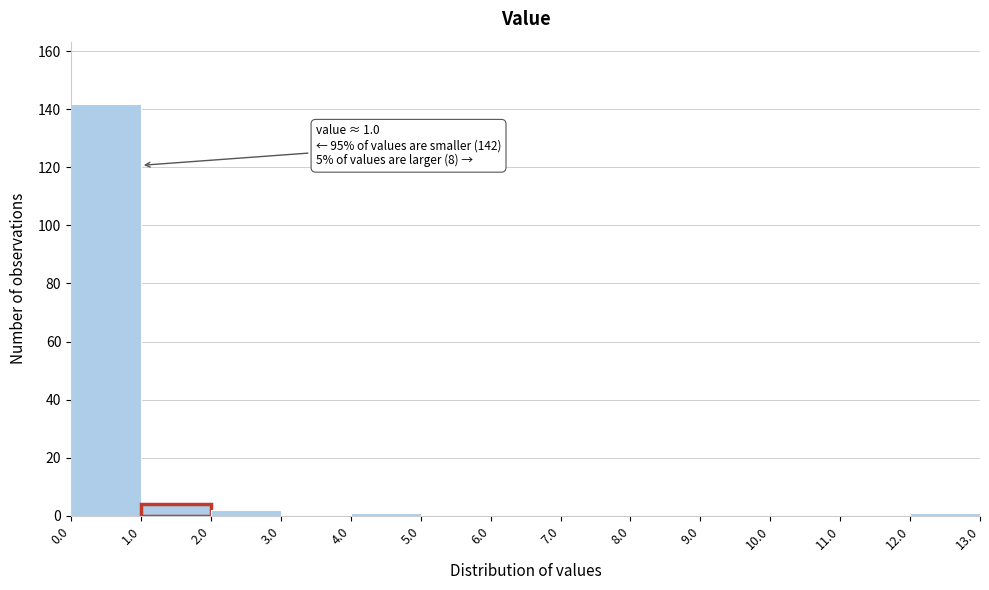

Which range on the x-axis has the tallest bar?

0.0 to 1.0